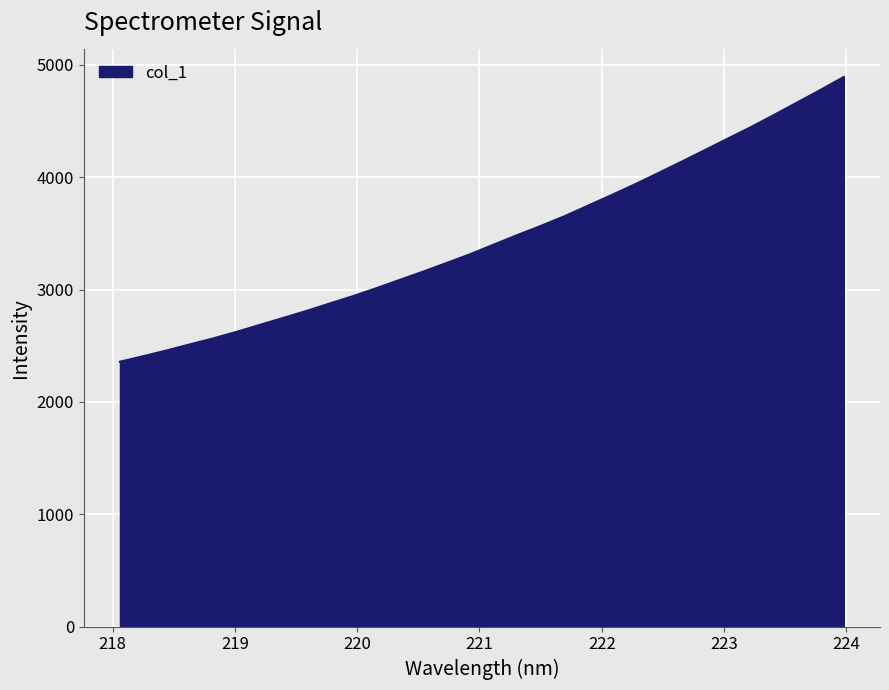

What is the smallest value displayed?

2358.0